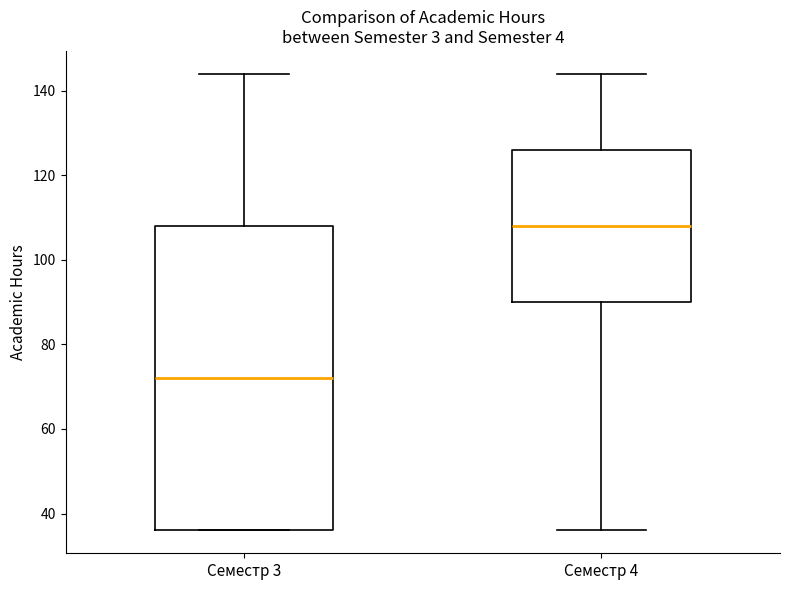

Reading left to right, read every box against the y-axis: the position of its median line, the range the box covers, and the ends of its whiskers. The values are not printed on the chart, so give them approximately, as read against the axis.

Семестр 3: median 72, box 36 to 108, whiskers 36 to 144
Семестр 4: median 108, box 90 to 126, whiskers 36 to 144